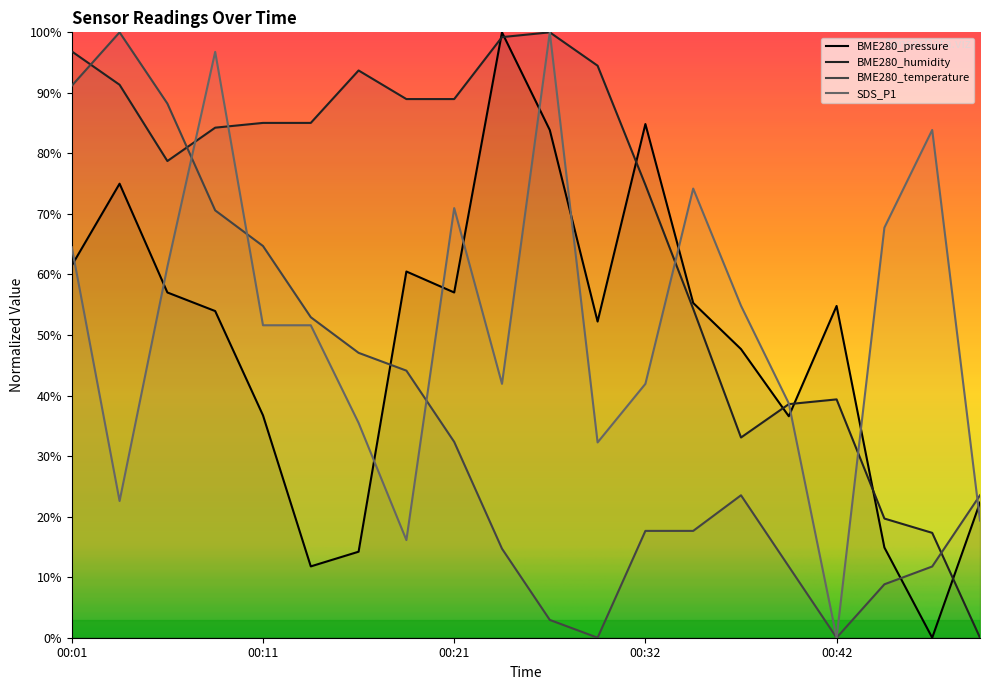

What is the total value across all series at 00:39?

125.6